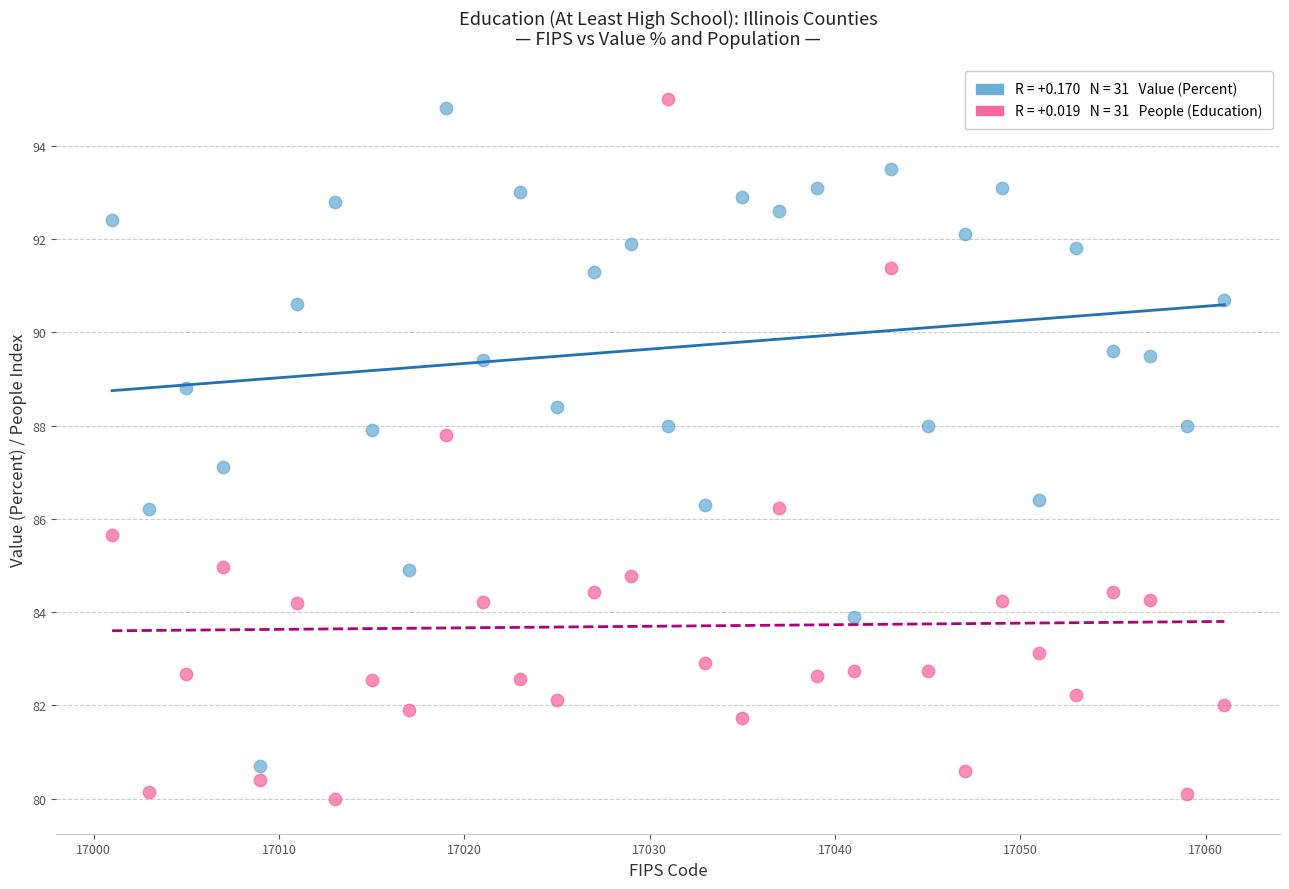

Across all data points, what is the range of Y values (max minus min)?

15.0